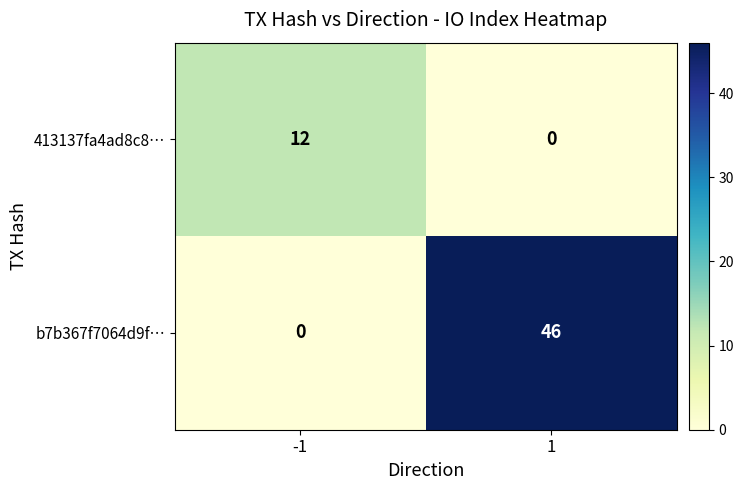

True or false: 413137fa4ad8c8… has a value of -4 at 1.

False